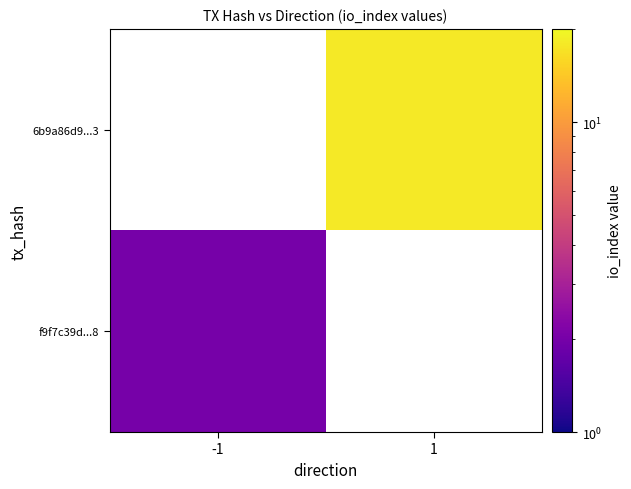

Which label corresponds to the smallest value in the chart?

-1